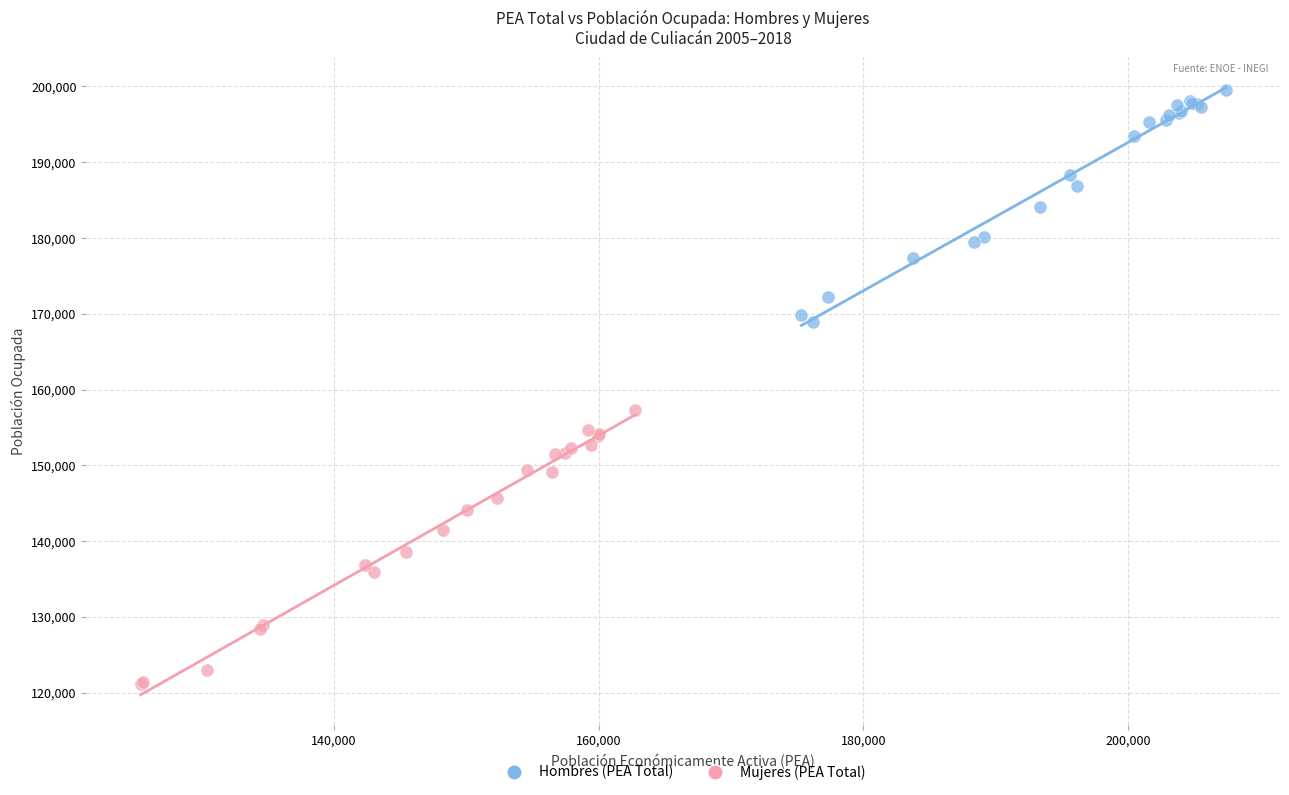

Which series has the largest Y range (max minus min)?

Mujeres (PEA Total)